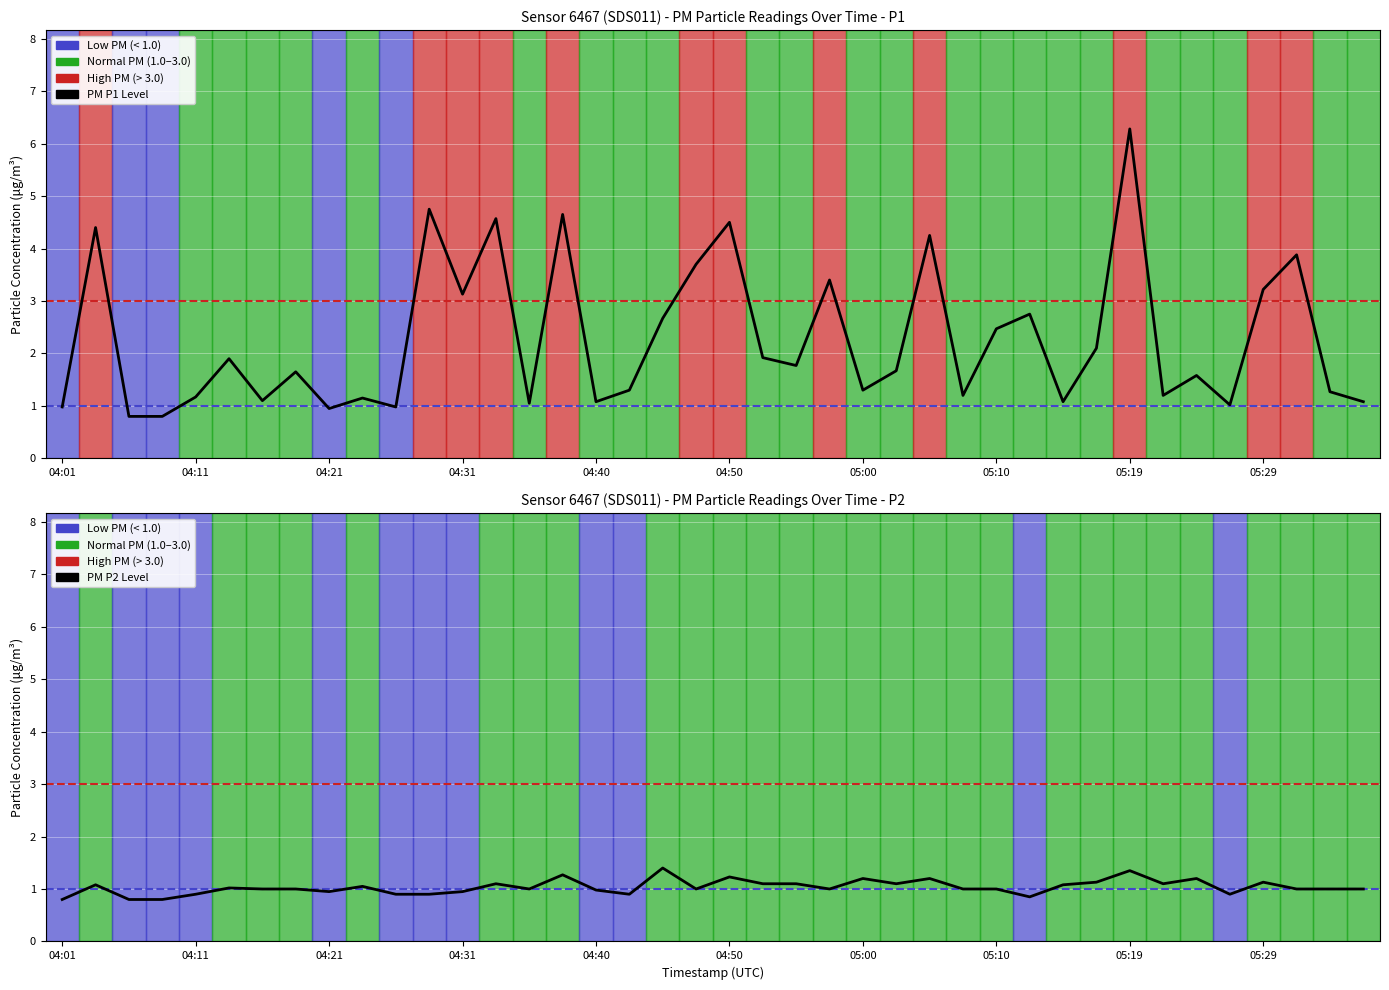

Reading left to right, transcribe all the data shown in this chart.

PM P1 Level: 1.0	4.4	0.8	0.8	1.2	1.9	1.1	1.6	0.9	1.1	1.0	4.8	3.1	4.6	1.1	4.7	1.1	1.3	2.7	3.7	4.5	1.9	1.8	3.4	1.3	1.7	4.2	1.2	2.5	2.8	1.1	2.1	6.3	1.2	1.6	1.0	3.2	3.9	1.3	1.1
PM P2 Level: 0.8	1.1	0.8	0.8	0.9	1.0	1.0	1.0	0.9	1.1	0.9	0.9	0.9	1.1	1.0	1.3	1.0	0.9	1.4	1.0	1.2	1.1	1.1	1.0	1.2	1.1	1.2	1.0	1.0	0.8	1.1	1.1	1.4	1.1	1.2	0.9	1.1	1.0	1.0	1.0